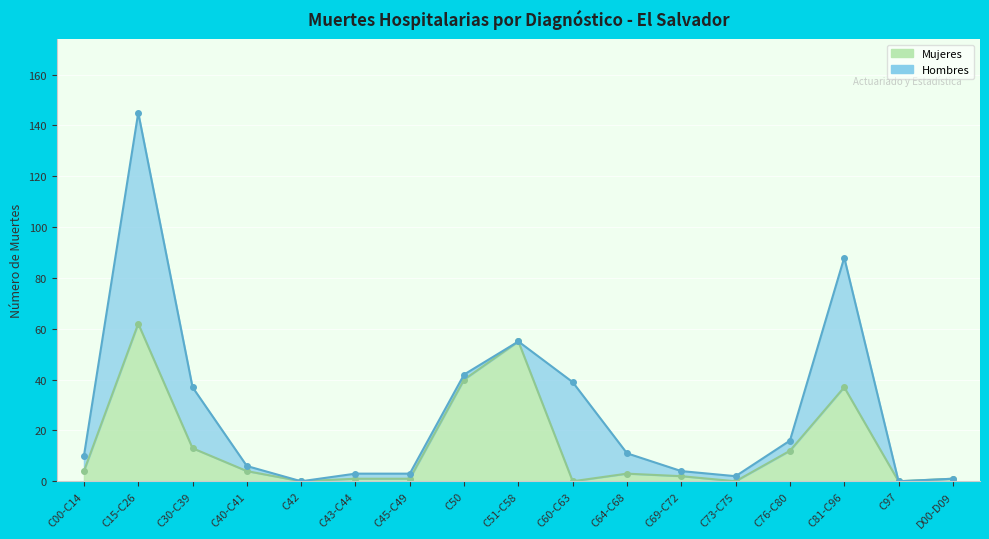

At which category does the chart reach its peak across all series?

C15-C26